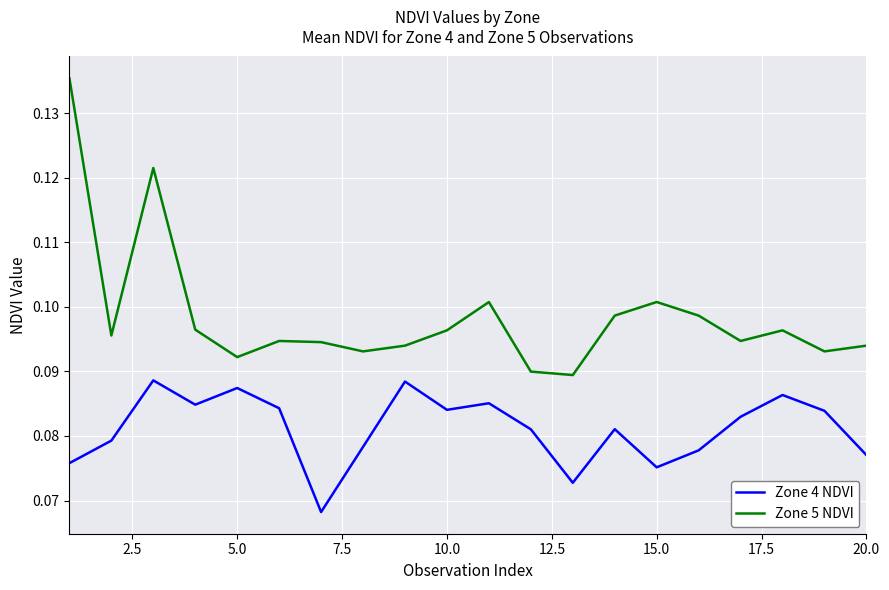

How many interior local peaks does the Zone 5 NDVI series have?

5